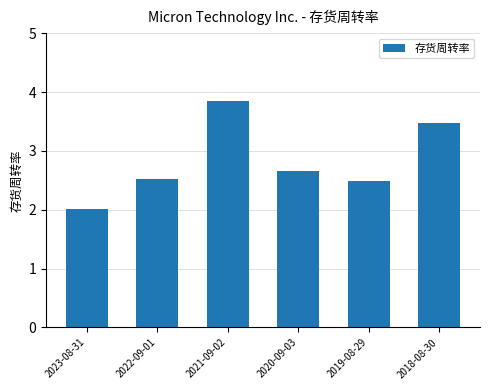

How many categories are shown in the chart?

6